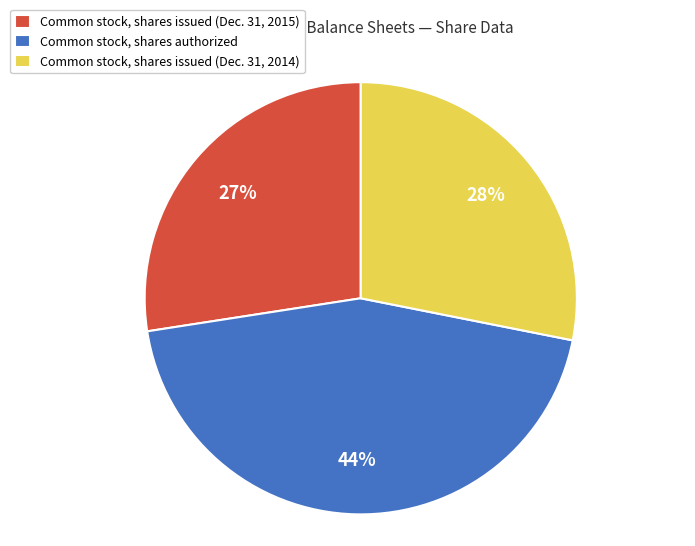

Does Common stock, shares issued (Dec. 31, 2015) account for over 50% of the chart?

No